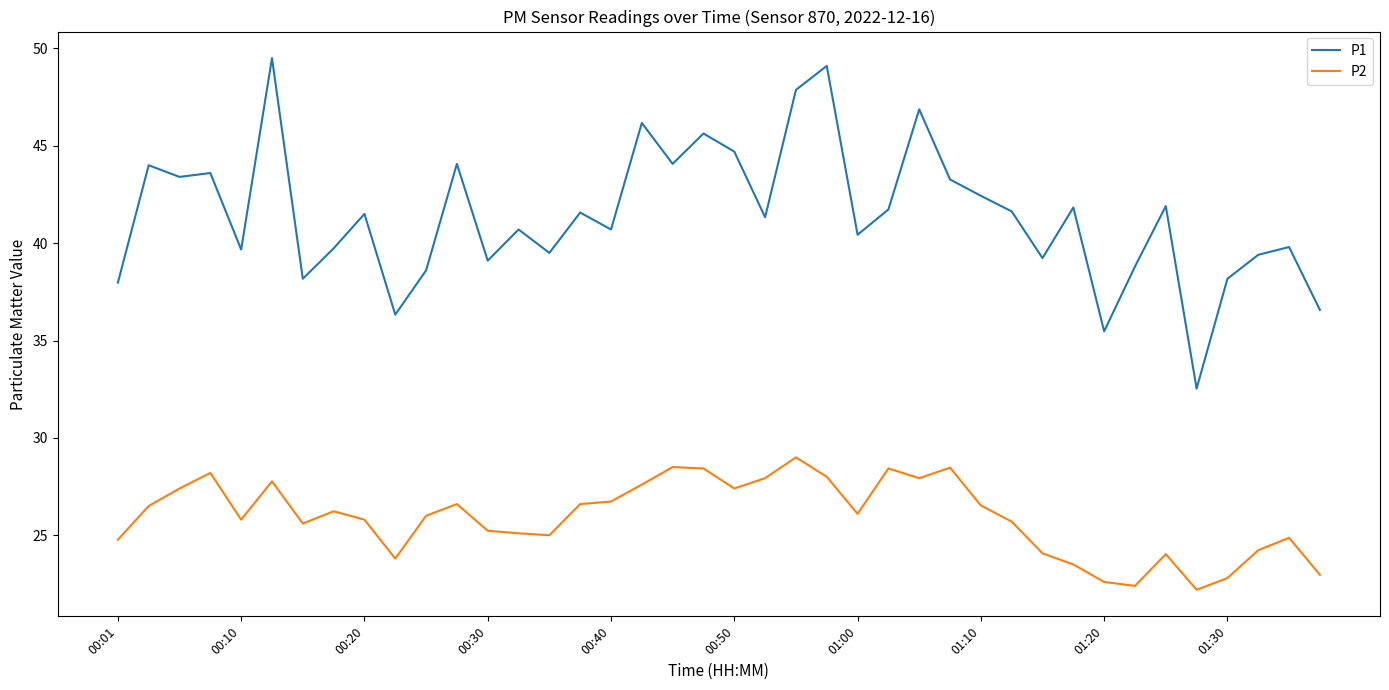

What is the average value of the P1 series?

41.4